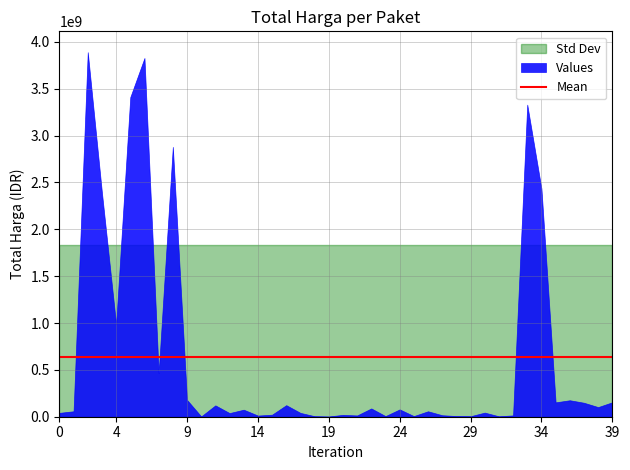

Reading left to right, transcribe all the data shown in this chart.

2025-01-21=41420000	2024-12-03=58272000	2024-12-18=3889401600	2024-12-18=2389735200	2024-12-18=984972000	2024-12-18=3410174400	2024-12-23=3827760000	2024-12-31=464445888	2024-12-31=2878800000	2025-01-11=179922180	2025-01-17=3245000	2025-01-18=121282530	2025-01-15=39000000	2025-01-20=75000000	2025-01-23=12500000	2025-01-13=21588000	2025-01-13=123432000	2025-01-13=41075500	2025-01-13=5668920	2025-01-14=2510000	2025-01-14=20000000	2025-01-14=13622730	2025-01-16=88435200	2025-01-17=6745000	2025-01-17=78225000	2025-01-20=6880000	2025-01-20=58094700	2025-01-20=15984000	2025-01-20=7026958	2025-01-22=5594400	2025-01-22=43935000	2025-01-23=4520000	2025-01-20=14142510	2025-01-14=3330000000	2025-01-15=2434600000	2025-01-13=153285422	2025-01-13=175835687	2025-01-13=149041721	2025-01-14=102736272	2025-01-15=154293117